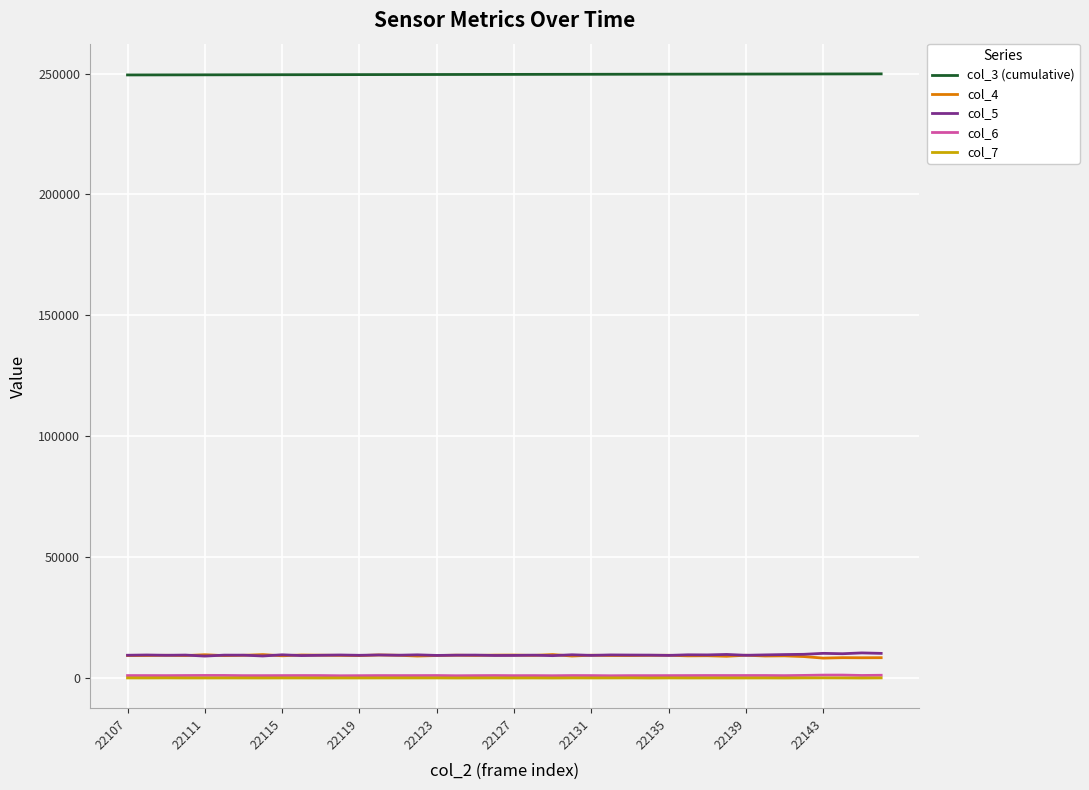

Which series has the largest total across all categories?

col_3 (cumulative)